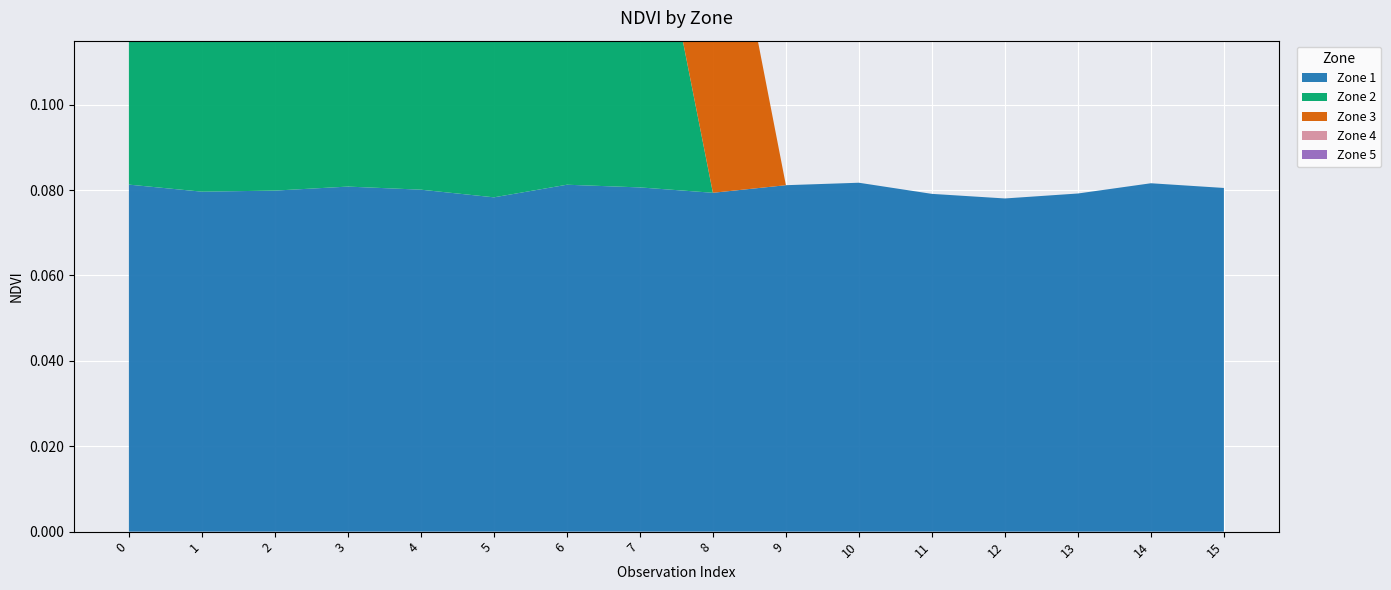

Reading left to right, transcribe all the data shown in this chart.

Zone 1: 0=0.1	1=0.1	2=0.1	3=0.1	4=0.1	5=0.1	6=0.1	7=0.1	8=0.1	9=0.1	10=0.1	11=0.1	12=0.1	13=0.1	14=0.1	15=0.1
Zone 2: 0=0.1	1=0.1	2=0.1	3=0.1	4=0.1	5=0.1	6=0.1	7=0.1	8=0.0	9=0.0	10=0.0	11=0.0	12=0.0	13=0.0	14=0.0	15=0.0
Zone 3: 0=0.1	1=0.1	2=0.1	3=0.1	4=0.1	5=0.1	6=0.1	7=0.1	8=0.1	9=0.0	10=0.0	11=0.0	12=0.0	13=0.0	14=0.0	15=0.0
Zone 4: 0=0.1	1=0.1	2=0.1	3=0.1	4=0.1	5=0.1	6=0.0	7=0.0	8=0.0	9=0.0	10=0.0	11=0.0	12=0.0	13=0.0	14=0.0	15=0.0
Zone 5: 0=0.1	1=0.0	2=0.0	3=0.0	4=0.0	5=0.0	6=0.0	7=0.0	8=0.0	9=0.0	10=0.0	11=0.0	12=0.0	13=0.0	14=0.0	15=0.0